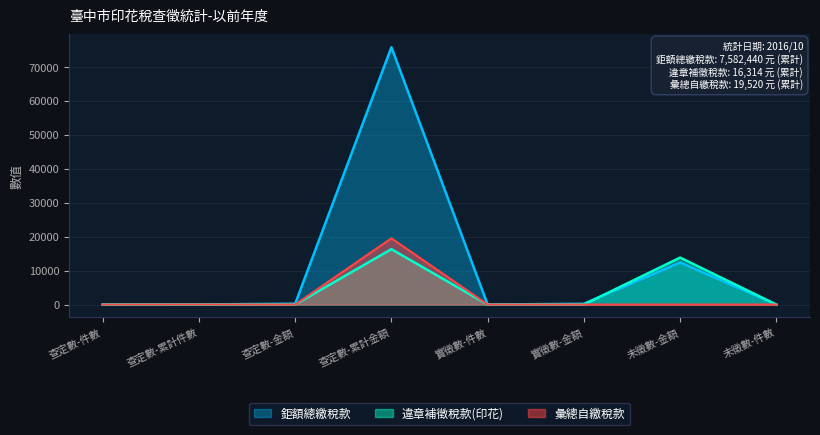

What is the total value across all series at 實徵數-金額?

220.7